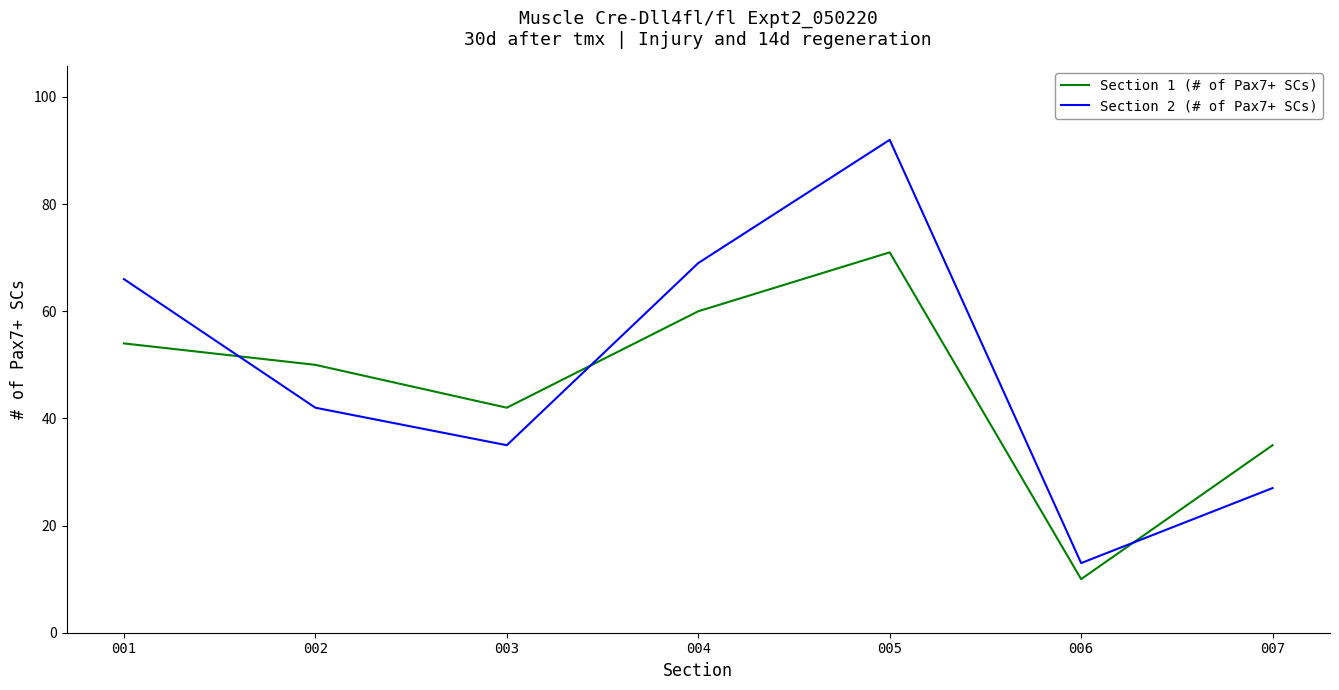

At how many categories does at least one series exceed 49?

4